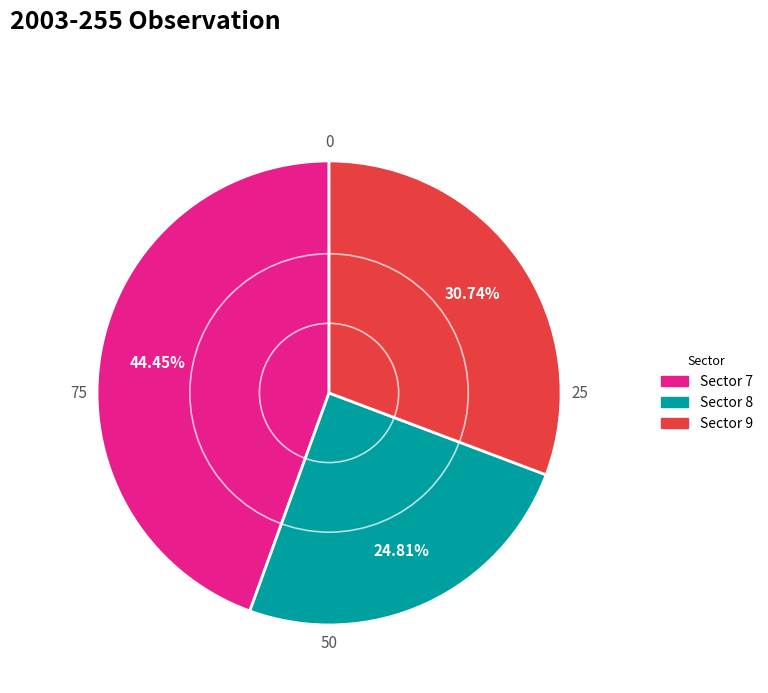

Does any single category account for the majority?

No